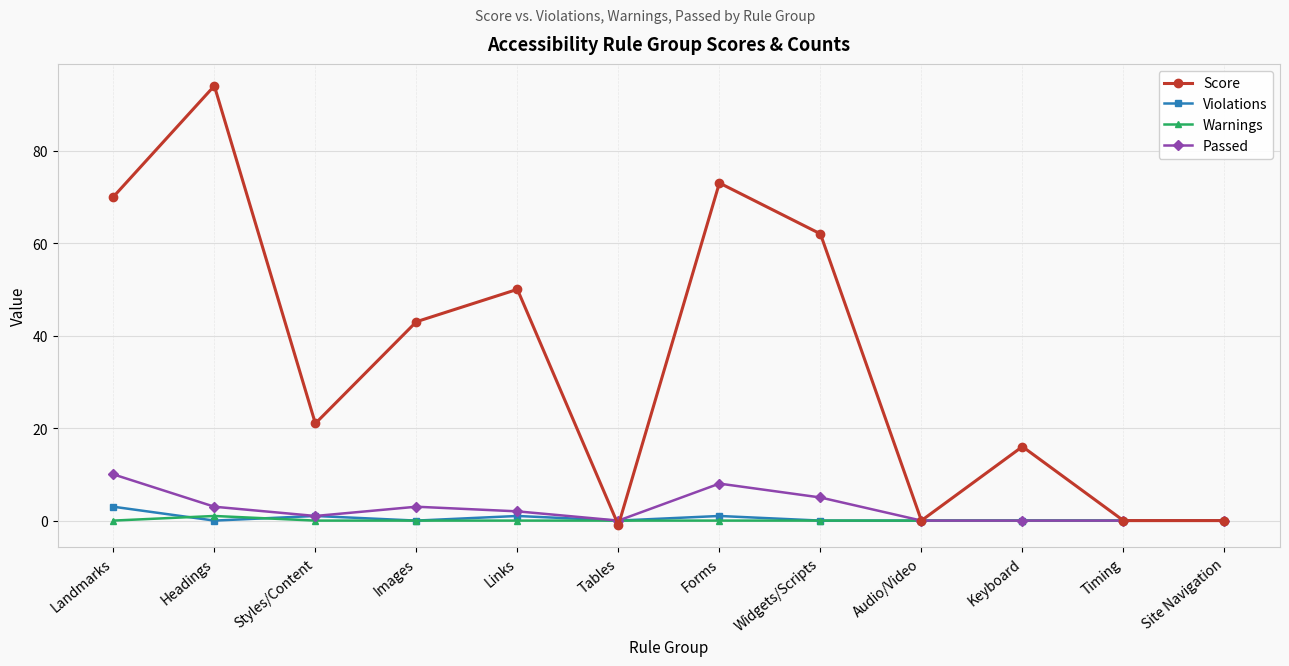

Is the value of Warnings at Site Navigation greater than the value of Score at Styles/Content?

No